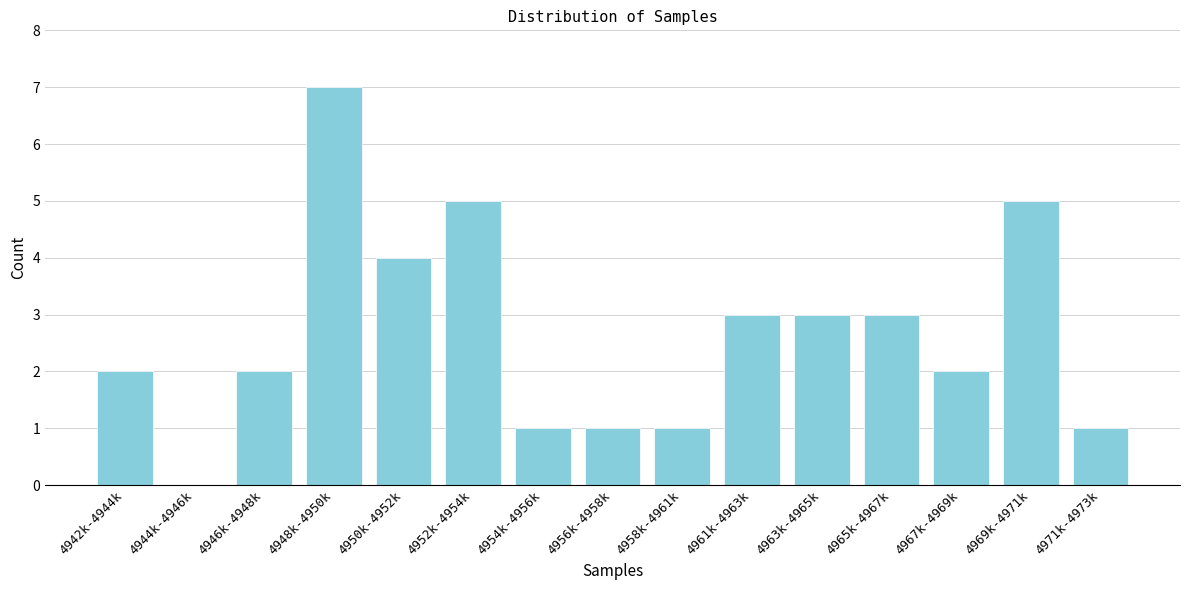

Reading right to left, extract all data points from this chart.

4971k-4973k=1	4969k-4971k=5	4967k-4969k=2	4965k-4967k=3	4963k-4965k=3	4961k-4963k=3	4958k-4961k=1	4956k-4958k=1	4954k-4956k=1	4952k-4954k=5	4950k-4952k=4	4948k-4950k=7	4946k-4948k=2	4944k-4946k=0	4942k-4944k=2